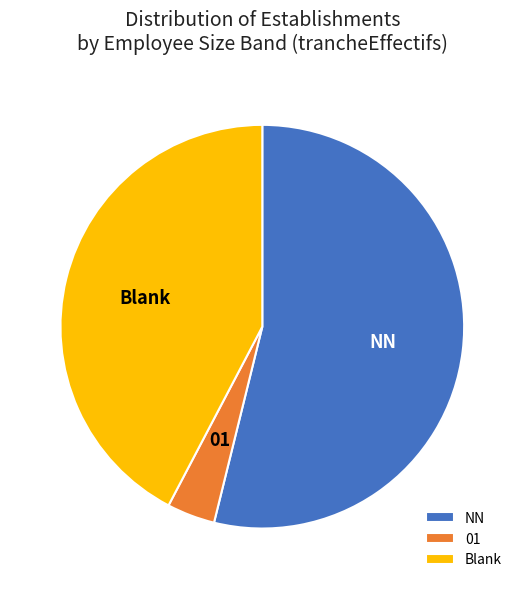

Is there a majority slice in this chart?

Yes